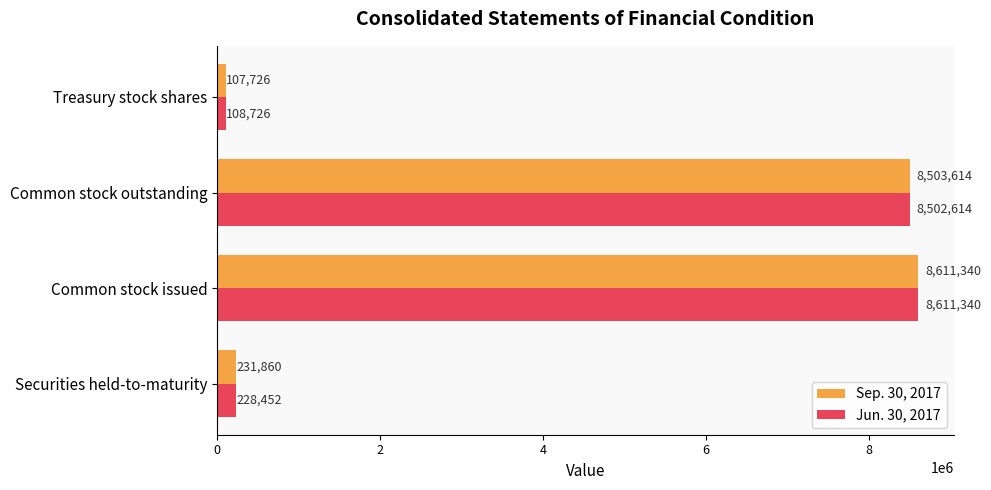

The Sep. 30, 2017 series shows 12636373 at Common stock issued. True or false?

False